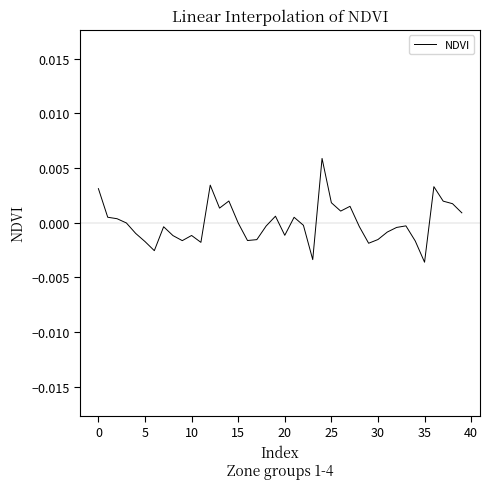

How many lines are shown in the chart?

1